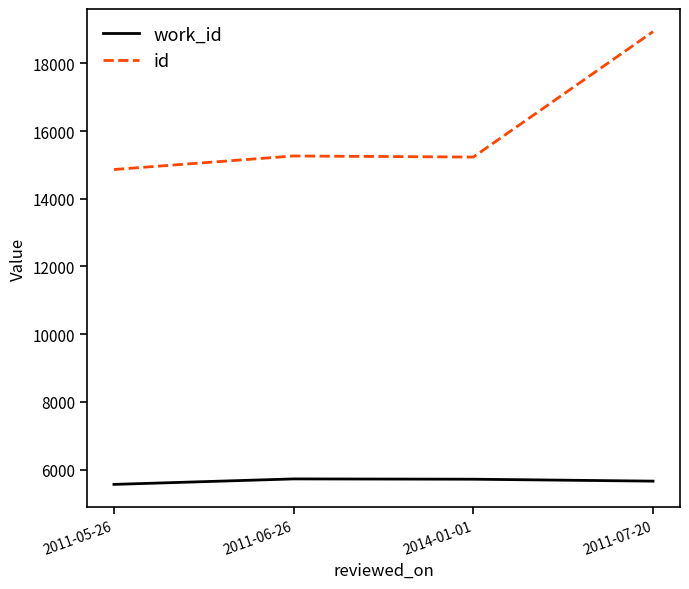

True or false: id and work_id intersect in this chart.

False